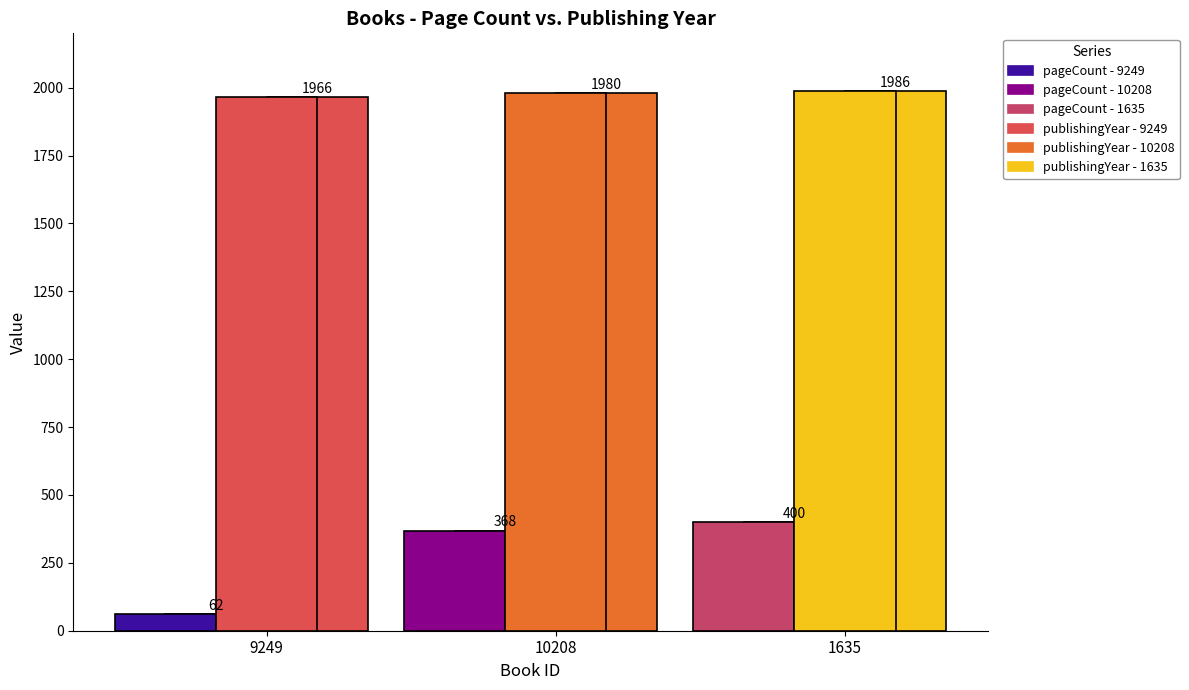

What is the minimum value shown in the chart?

62